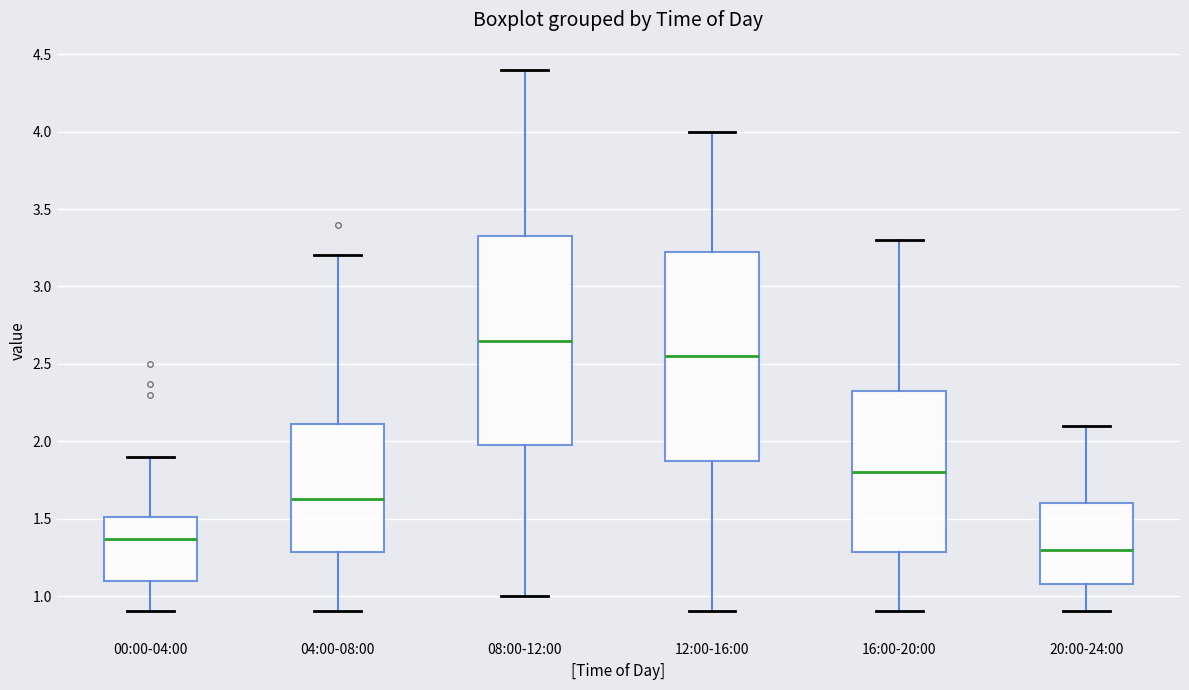

Reading left to right, transcribe this box plot: for each box, give where its median line is, the range the box spans, and where its two whiskers end, as read against the y-axis. The values are not printed on the chart, so give them approximately, as read against the axis.

00:00-04:00: median 1.35, box 1.10 to 1.50, whiskers 0.90 to 1.90
04:00-08:00: median 1.65, box 1.30 to 2.10, whiskers 0.90 to 3.20
08:00-12:00: median 2.65, box 2.00 to 3.35, whiskers 1.00 to 4.40
12:00-16:00: median 2.55, box 1.90 to 3.25, whiskers 0.90 to 4.00
16:00-20:00: median 1.80, box 1.30 to 2.35, whiskers 0.90 to 3.30
20:00-24:00: median 1.30, box 1.10 to 1.60, whiskers 0.90 to 2.10